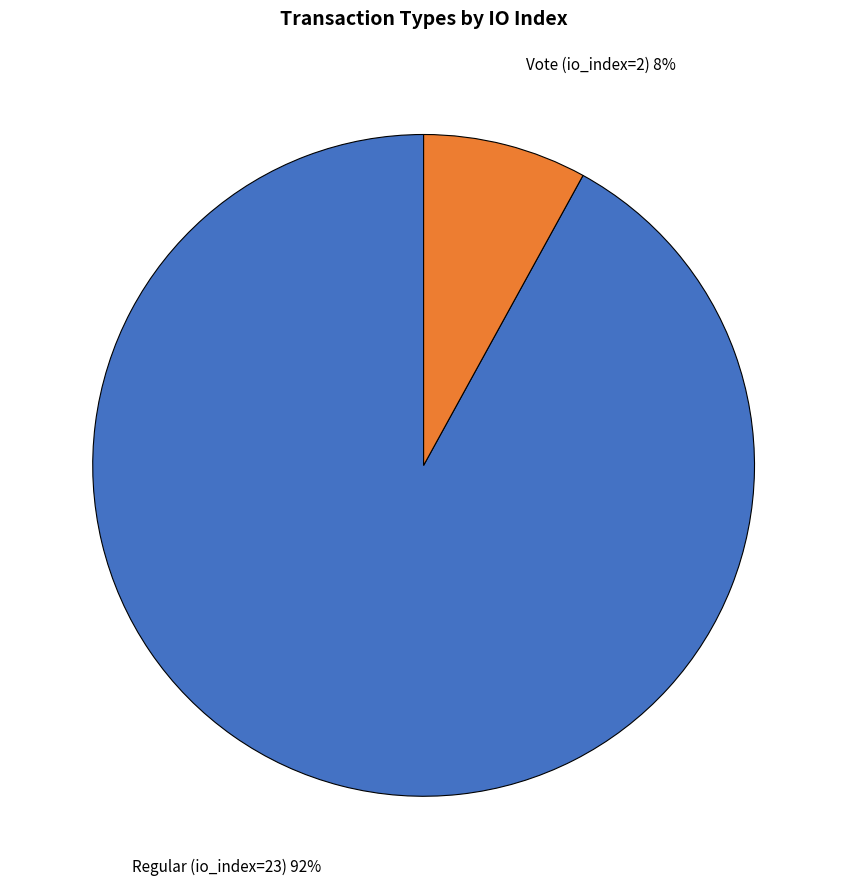

Does any single category account for the majority?

Yes